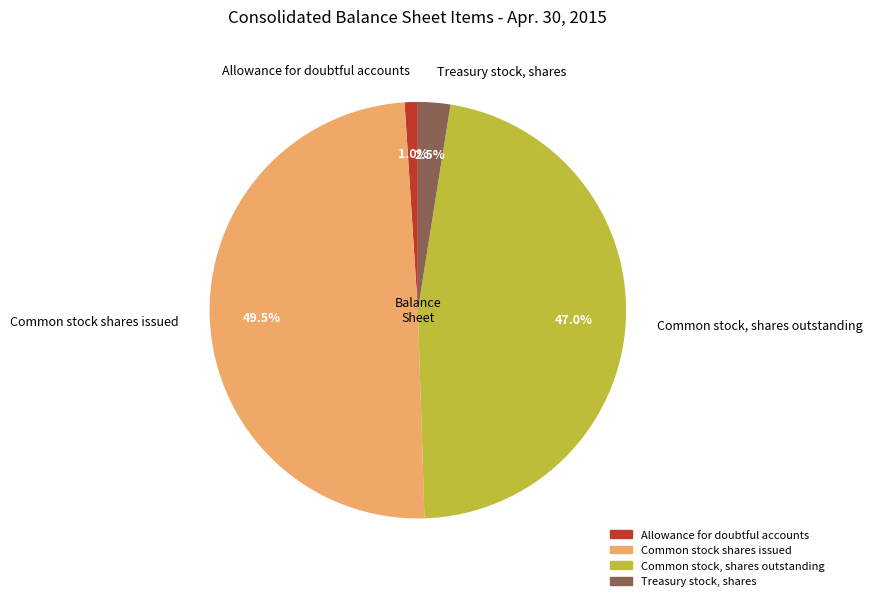

Rank the categories by value from lowest to highest.

Allowance for doubtful accounts, Treasury stock, shares, Common stock, shares outstanding, Common stock shares issued